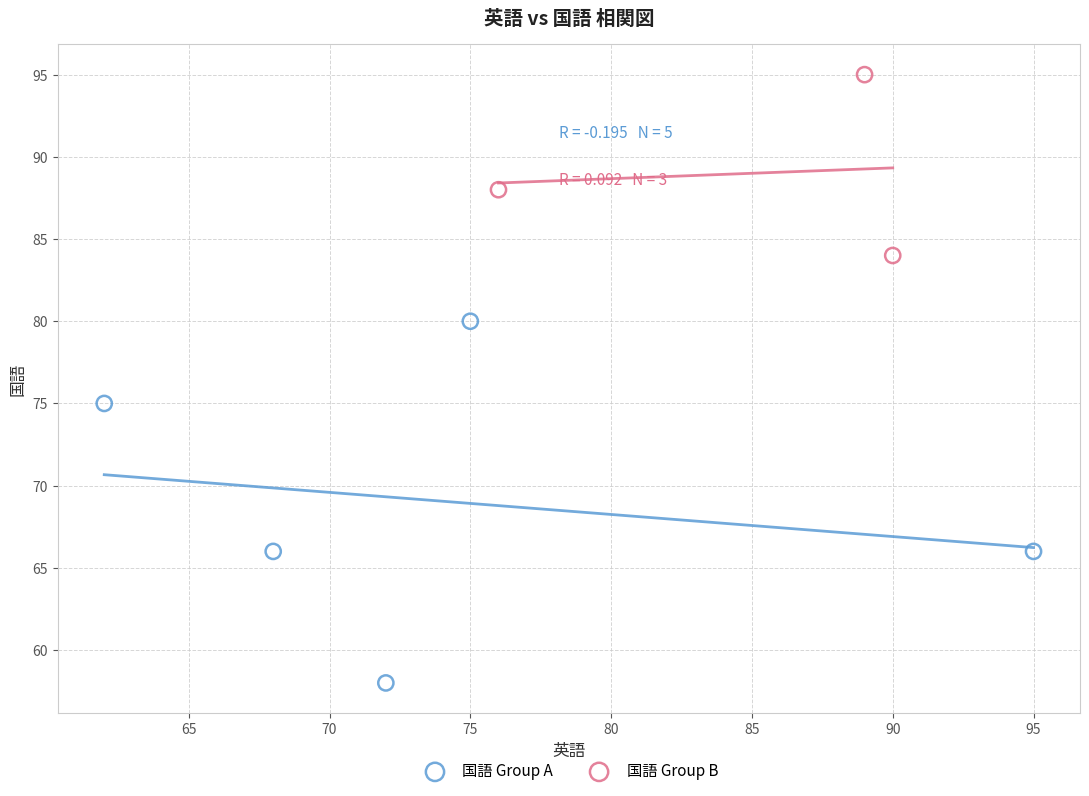

Which series has the widest spread of Y values?

国語 Group A